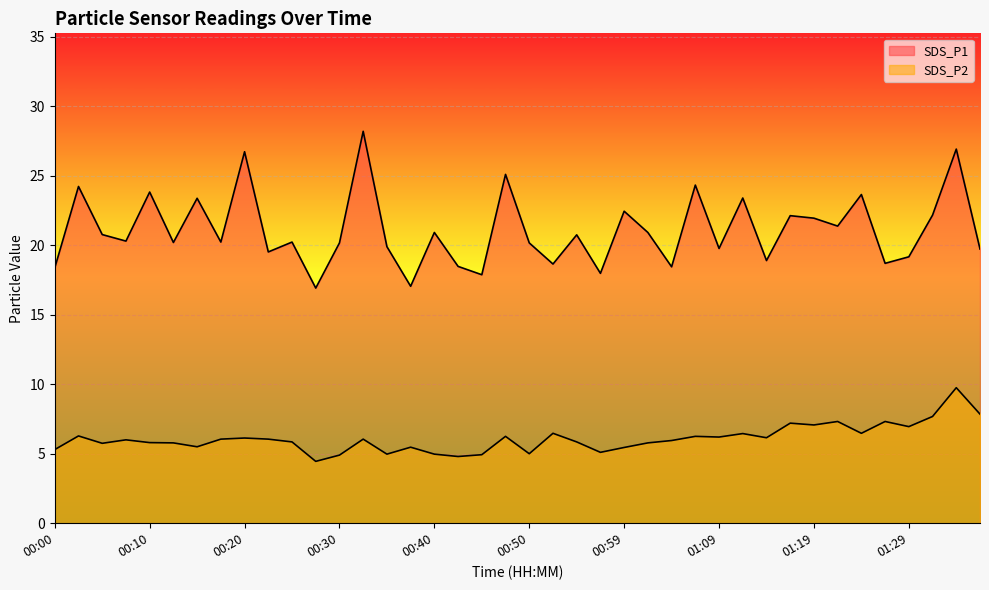

What is the spread (max minus min) of values at 01:29?

12.2